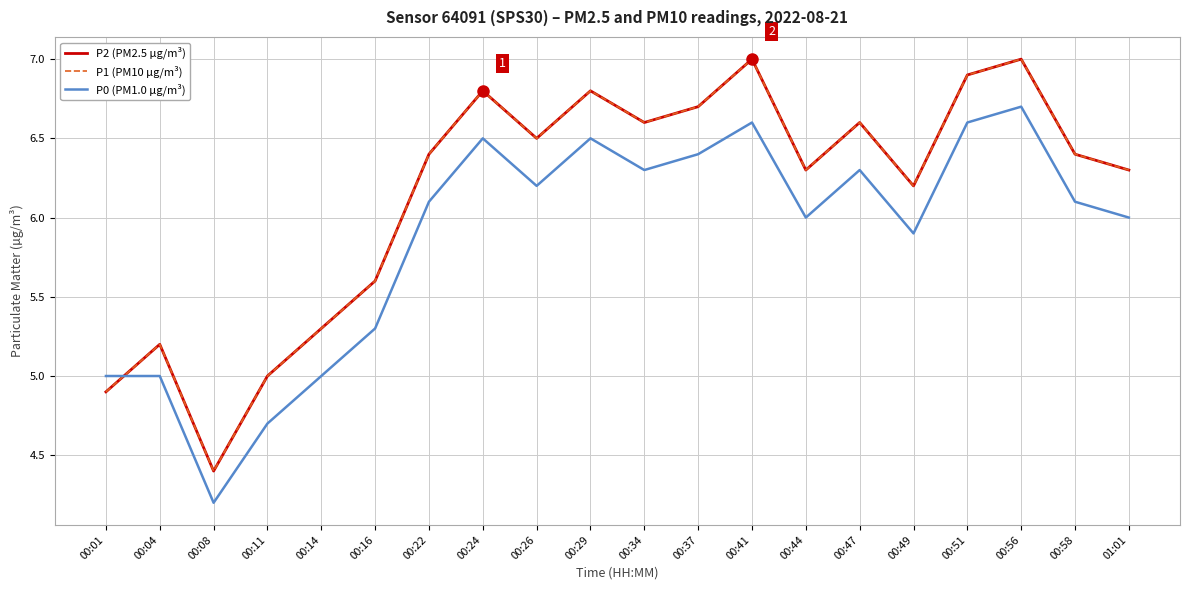

Reading right to left, what are all the values shown in this chart?

P2 (PM2.5 µg/m³): 6.3	6.4	7.0	6.9	6.2	6.6	6.3	7.0	6.7	6.6	6.8	6.5	6.8	6.4	5.6	5.3	5.0	4.4	5.2	4.9
P1 (PM10 µg/m³): 6.3	6.4	7.0	6.9	6.2	6.6	6.3	7.0	6.7	6.6	6.8	6.5	6.8	6.4	5.6	5.3	5.0	4.4	5.2	4.9
P0 (PM1.0 µg/m³): 6.0	6.1	6.7	6.6	5.9	6.3	6.0	6.6	6.4	6.3	6.5	6.2	6.5	6.1	5.3	5.0	4.7	4.2	5.0	5.0